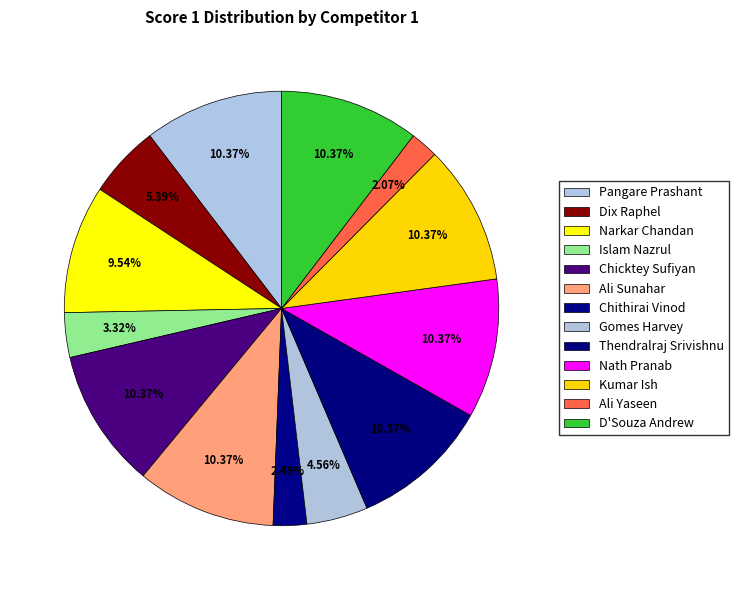

Approximately how many times larger is the value at D'Souza Andrew compared to Nath Pranab?

1.0